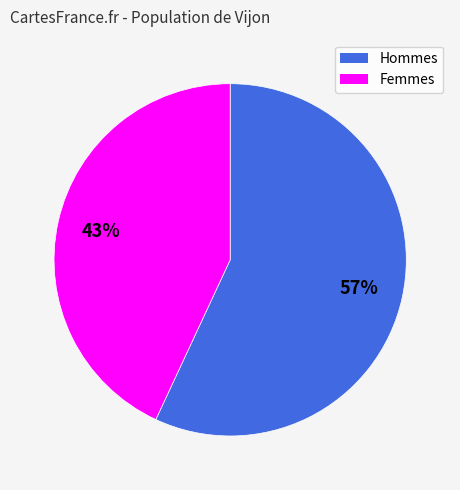

To the nearest percent, what percentage of the pie is Femmes?

43%